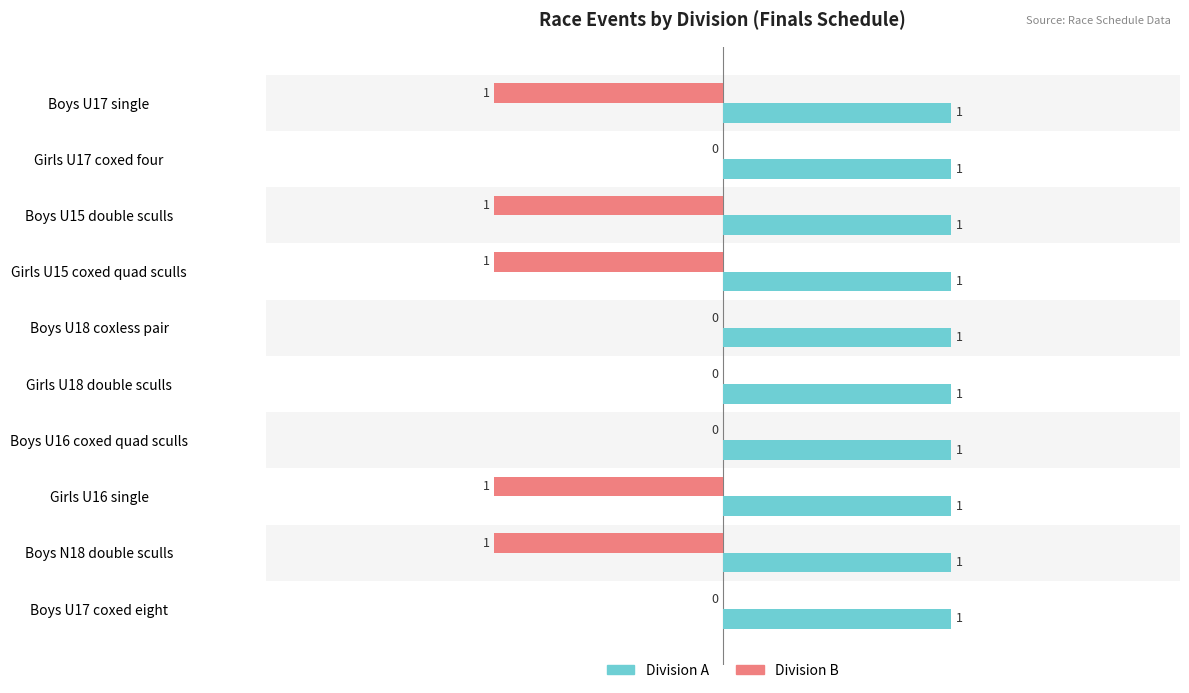

How many Division B values are between -1 and 0?

10